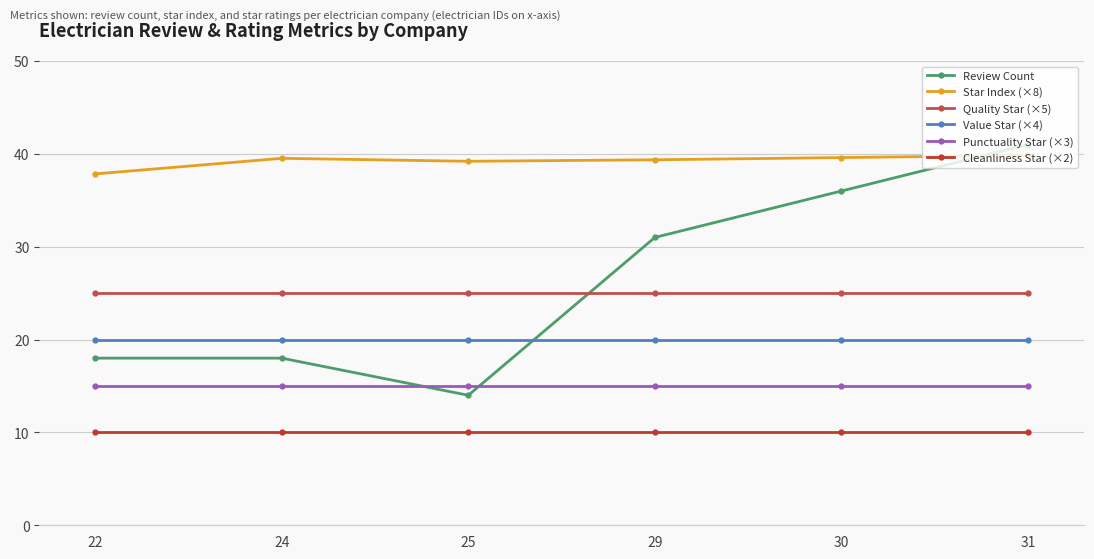

What is the sum of the Star Index (×8) values at 29 and 24?

78.9